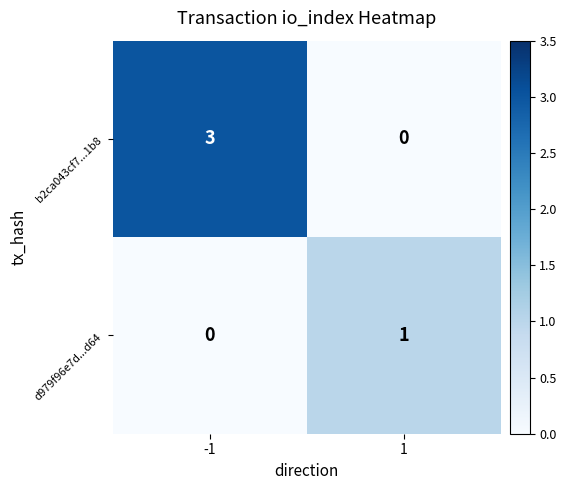

Count the number of categories in the chart.

2